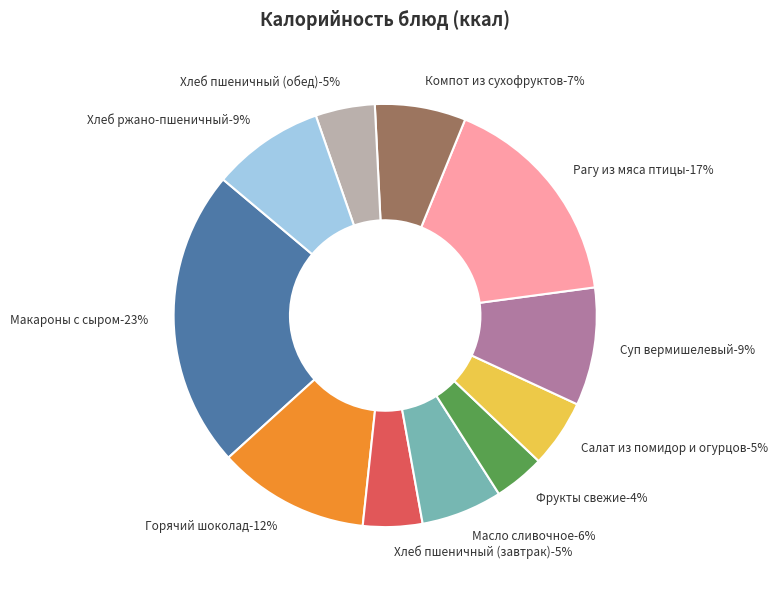

Between Компот из сухофруктов and Хлеб пшеничный (обед), which is larger?

Компот из сухофруктов